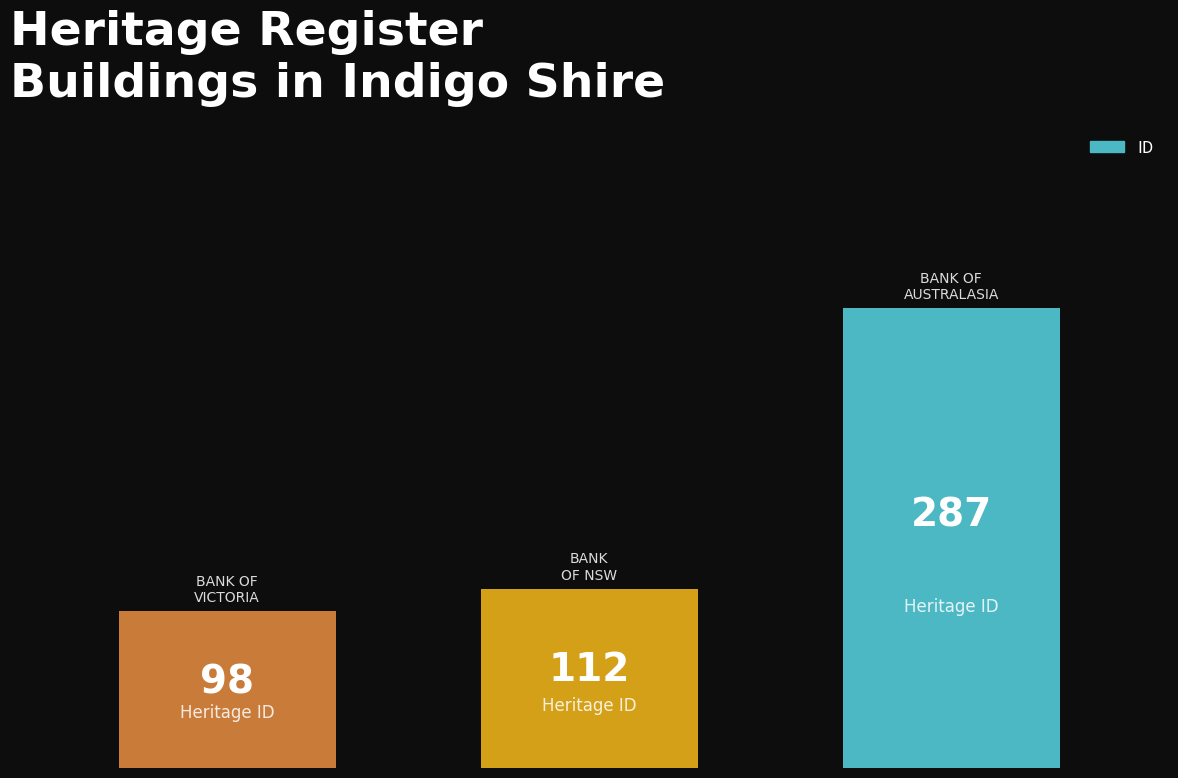

Reading left to right, extract all data points from this chart.

98	112	287